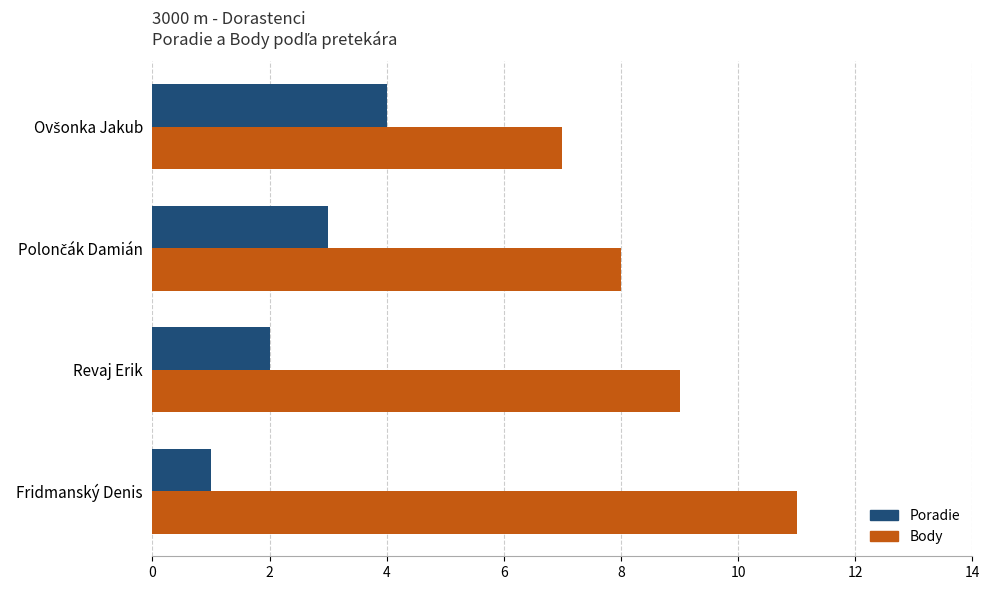

What is the total value across all series at Fridmanský Denis?

12